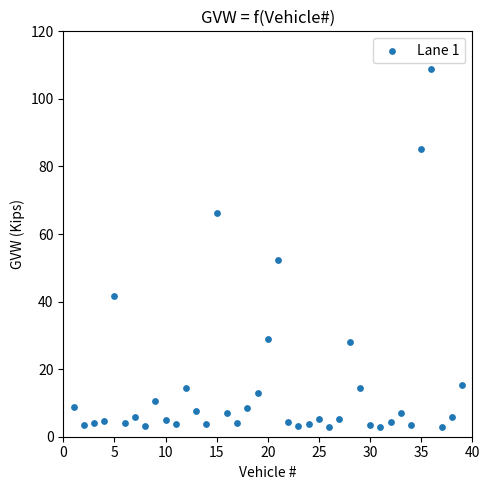

What is the range of Y values (max minus min)?

106.1